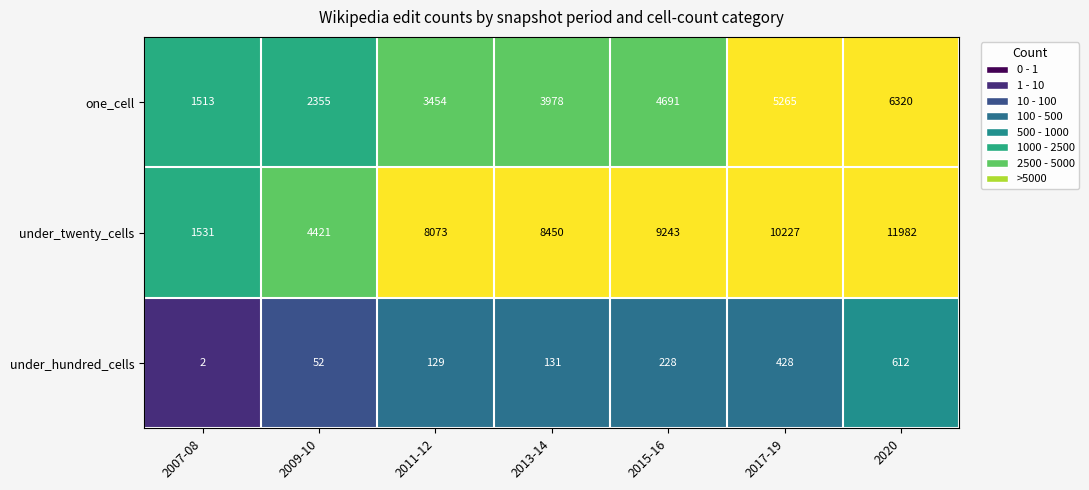

At which label is under_hundred_cells closest to 307?

2015-16